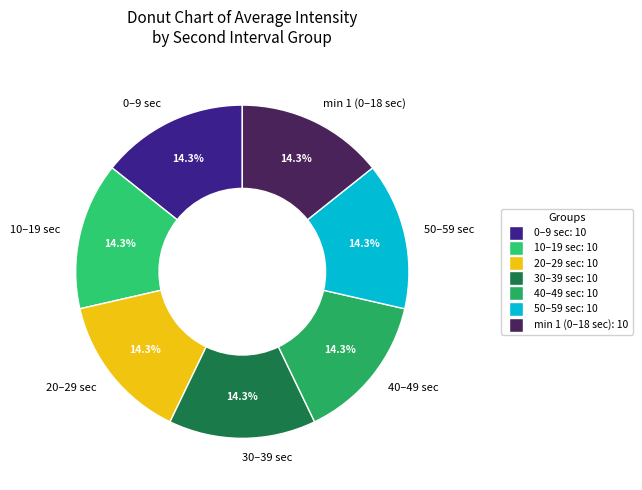

Does any single category account for the majority?

No